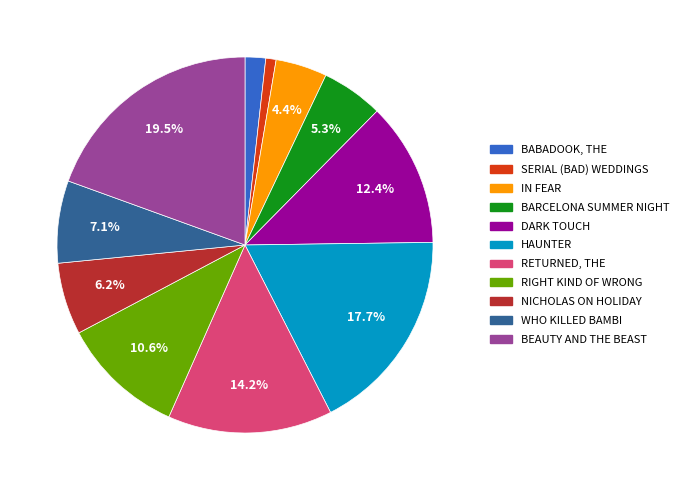

Is there a majority slice in this chart?

No